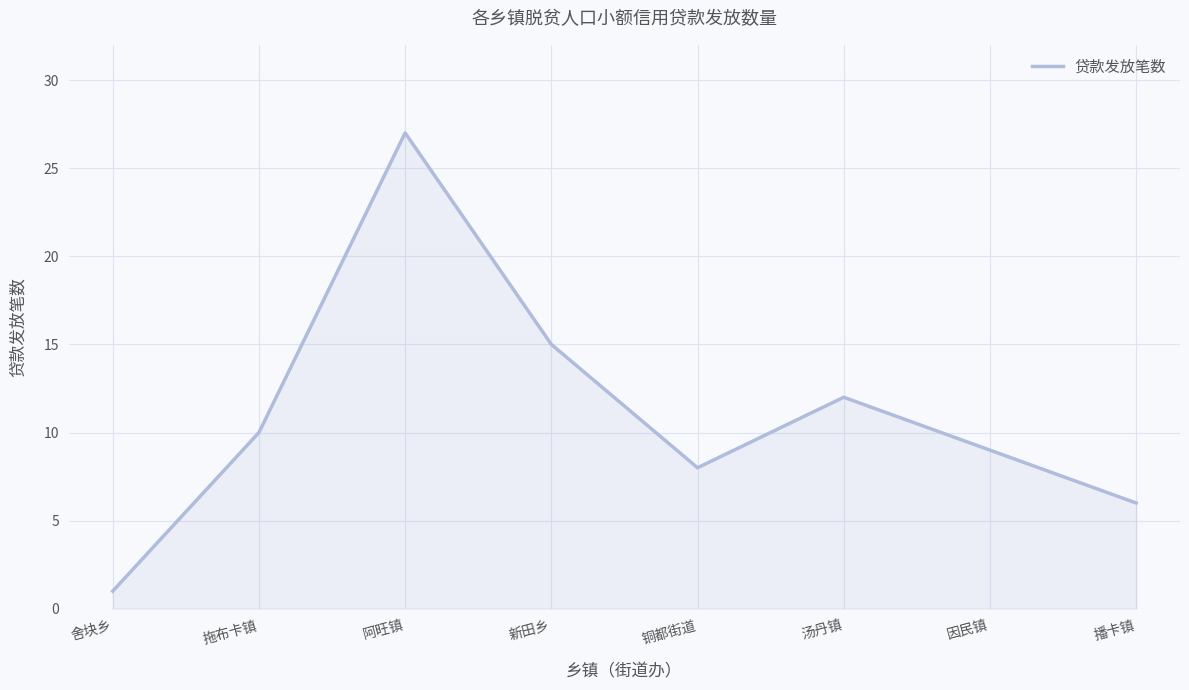

List the labels in order of value, smallest first.

舍块乡, 播卡镇, 铜都街道, 因民镇, 拖布卡镇, 汤丹镇, 新田乡, 阿旺镇